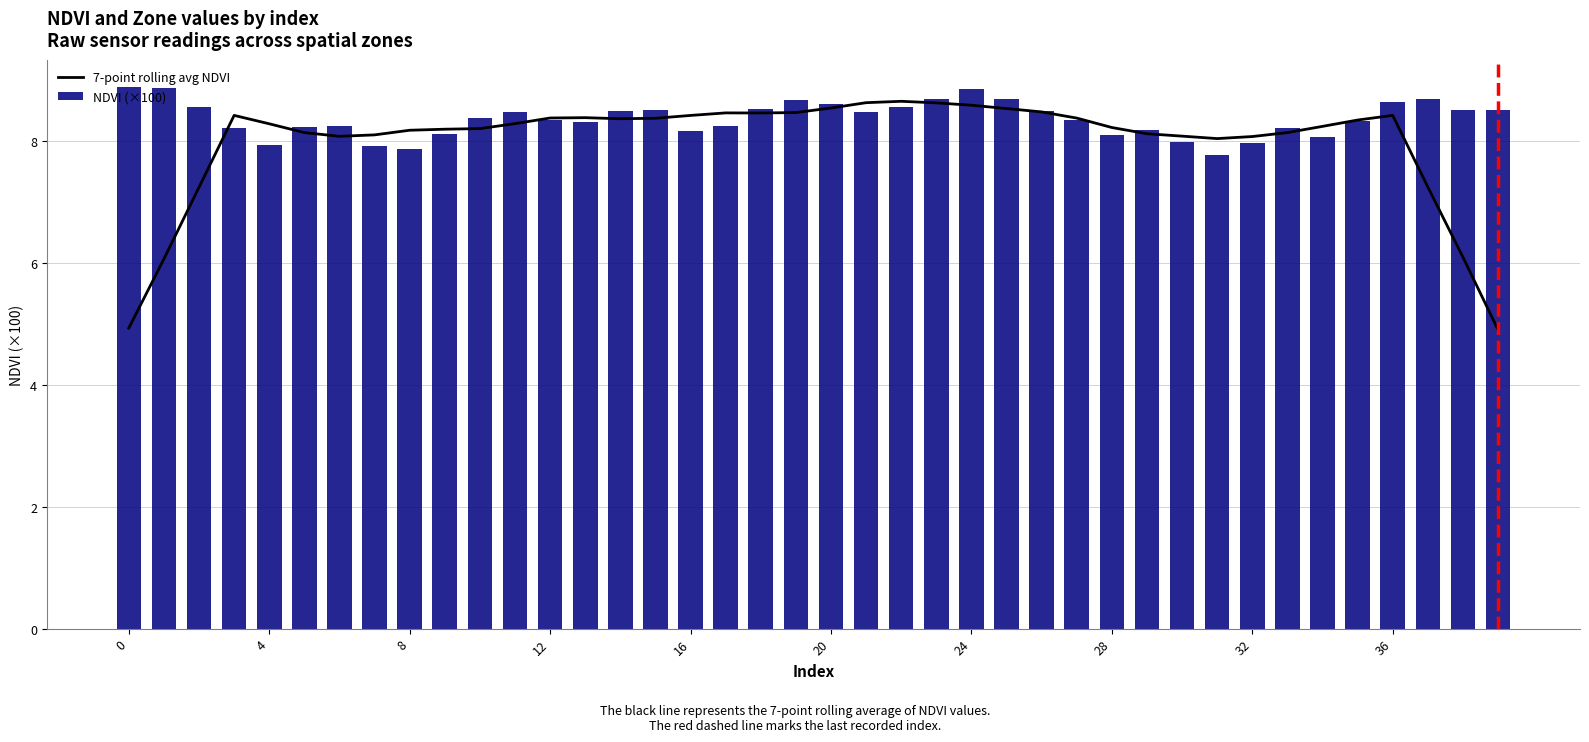

What is the label of the 8th bar from the right?

32